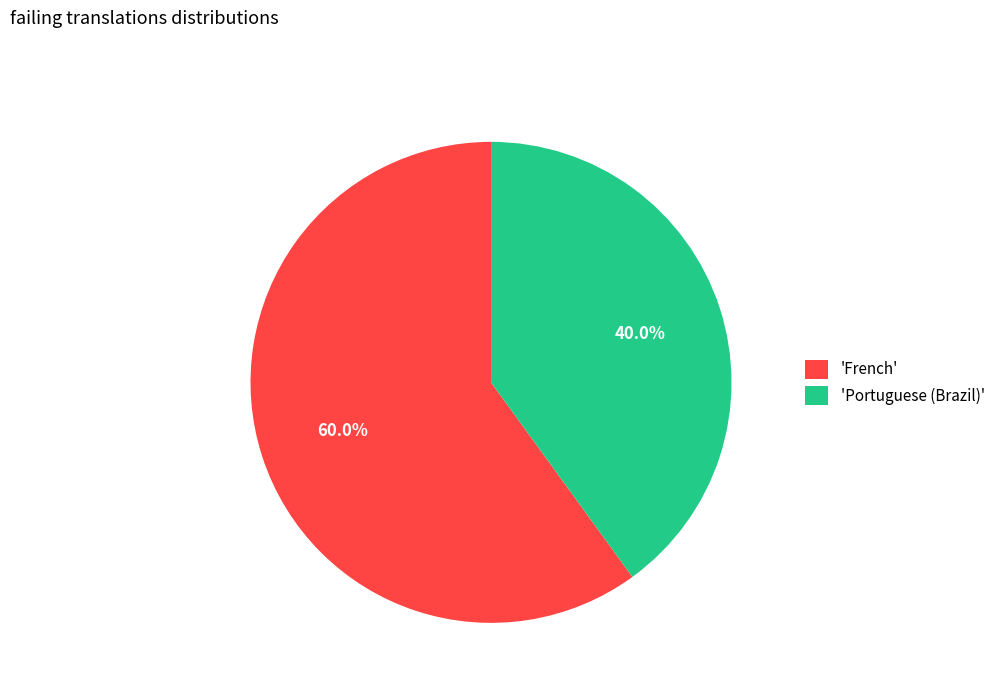

What portion of the pie excludes 'Portuguese (Brazil)'?

60.0%